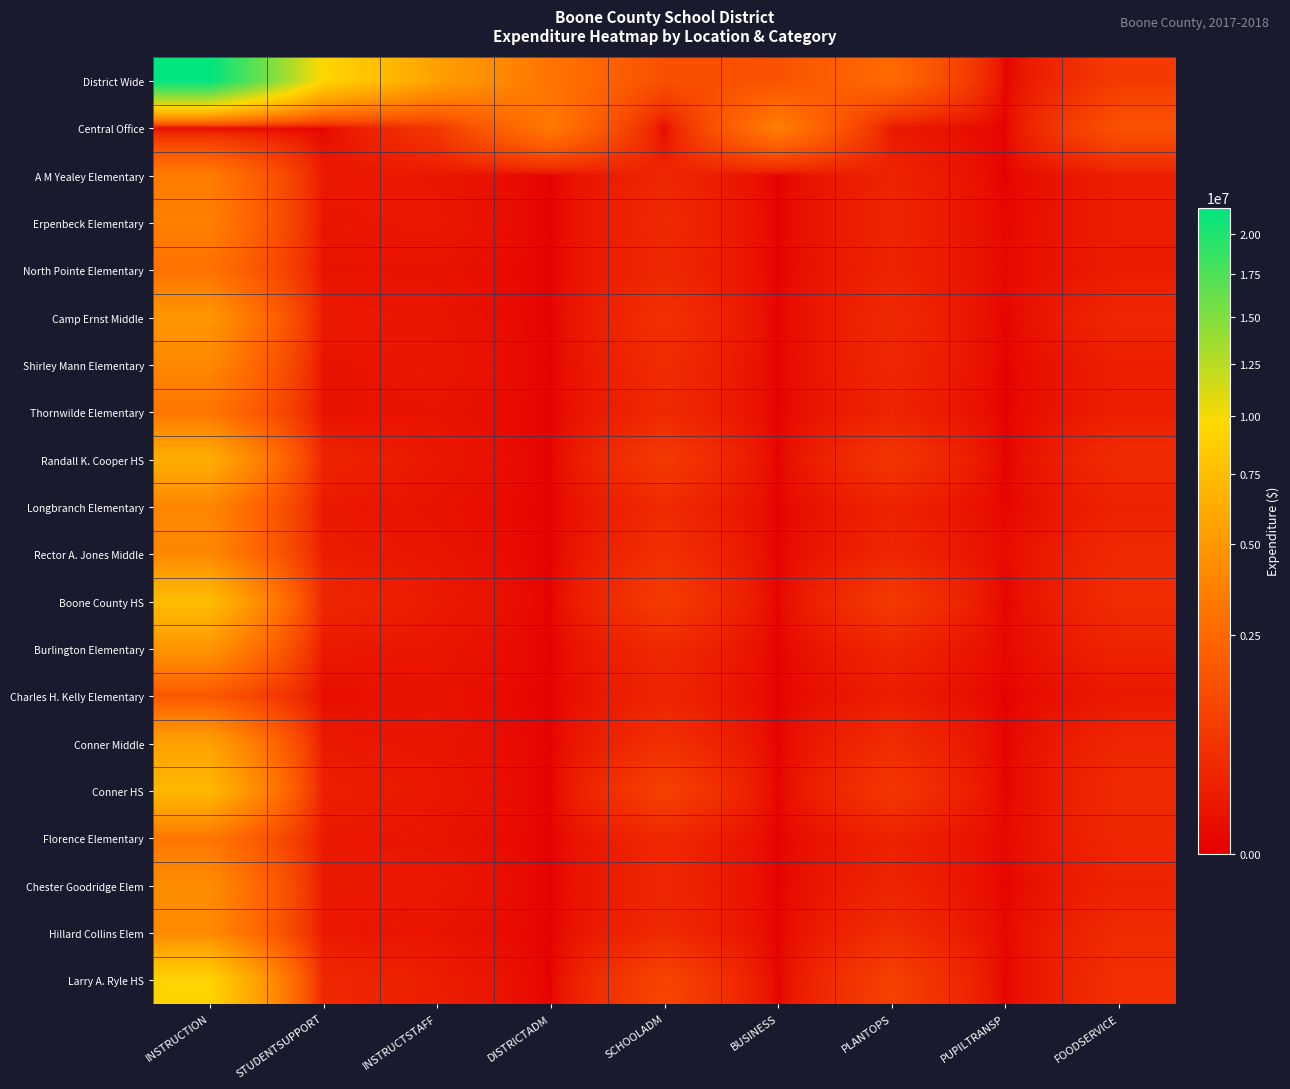

Reading right to left, transcribe all the data shown in this chart.

District Wide: FOODSERVICE=810507.5	PUPILTRANSP=0.0	PLANTOPS=2618812.4	BUSINESS=1586415.9	SCHOOLADM=1462970.7	DISTRICTADM=3047603.1	INSTRUCTSTAFF=5464385.7	STUDENTSUPPORT=9445873.0	INSTRUCTION=21762433.0
Central Office: FOODSERVICE=1549256.6	PUPILTRANSP=0.0	PLANTOPS=146455.1	BUSINESS=3560589.6	SCHOOLADM=0.0	DISTRICTADM=3318072.5	INSTRUCTSTAFF=722368.1	STUDENTSUPPORT=0.0	INSTRUCTION=0.0
A M Yealey Elementary: FOODSERVICE=213260.3	PUPILTRANSP=0.0	PLANTOPS=297868.6	BUSINESS=0.0	SCHOOLADM=364072.8	DISTRICTADM=0.0	INSTRUCTSTAFF=120872.9	STUDENTSUPPORT=150570.5	INSTRUCTION=3440210.4
Erpenbeck Elementary: FOODSERVICE=211477.0	PUPILTRANSP=10255.2	PLANTOPS=313439.4	BUSINESS=0.0	SCHOOLADM=407763.8	DISTRICTADM=0.0	INSTRUCTSTAFF=136835.5	STUDENTSUPPORT=112779.3	INSTRUCTION=3641798.5
North Pointe Elementary: FOODSERVICE=183529.9	PUPILTRANSP=21339.2	PLANTOPS=290928.0	BUSINESS=0.0	SCHOOLADM=381308.6	DISTRICTADM=0.0	INSTRUCTSTAFF=88791.6	STUDENTSUPPORT=89725.0	INSTRUCTION=2941848.9
Camp Ernst Middle: FOODSERVICE=353734.0	PUPILTRANSP=4615.5	PLANTOPS=395117.7	BUSINESS=0.0	SCHOOLADM=549496.6	DISTRICTADM=0.0	INSTRUCTSTAFF=104551.4	STUDENTSUPPORT=159456.5	INSTRUCTION=4901704.5
Shirley Mann Elementary: FOODSERVICE=216414.9	PUPILTRANSP=0.0	PLANTOPS=361131.0	BUSINESS=0.0	SCHOOLADM=461970.4	DISTRICTADM=0.0	INSTRUCTSTAFF=126512.1	STUDENTSUPPORT=80572.1	INSTRUCTION=4076025.3
Thornwilde Elementary: FOODSERVICE=218753.5	PUPILTRANSP=0.0	PLANTOPS=293048.7	BUSINESS=0.0	SCHOOLADM=396434.3	DISTRICTADM=0.0	INSTRUCTSTAFF=90504.7	STUDENTSUPPORT=71717.8	INSTRUCTION=3107614.2
Randall K. Cooper HS: FOODSERVICE=456238.4	PUPILTRANSP=0.0	PLANTOPS=687814.3	BUSINESS=0.0	SCHOOLADM=793893.9	DISTRICTADM=0.0	INSTRUCTSTAFF=129427.4	STUDENTSUPPORT=295291.1	INSTRUCTION=6408639.6
Longbranch Elementary: FOODSERVICE=261439.3	PUPILTRANSP=7076.2	PLANTOPS=280240.7	BUSINESS=0.0	SCHOOLADM=425174.9	DISTRICTADM=0.0	INSTRUCTSTAFF=81577.2	STUDENTSUPPORT=146082.0	INSTRUCTION=3920213.5
Rector A. Jones Middle: FOODSERVICE=416659.4	PUPILTRANSP=32371.9	PLANTOPS=339818.9	BUSINESS=0.0	SCHOOLADM=532078.9	DISTRICTADM=0.0	INSTRUCTSTAFF=106022.0	STUDENTSUPPORT=183914.0	INSTRUCTION=4066090.8
Boone County HS: FOODSERVICE=477340.8	PUPILTRANSP=0.0	PLANTOPS=806257.6	BUSINESS=0.0	SCHOOLADM=846228.7	DISTRICTADM=0.0	INSTRUCTSTAFF=160385.8	STUDENTSUPPORT=357558.7	INSTRUCTION=7428955.4
Burlington Elementary: FOODSERVICE=288235.1	PUPILTRANSP=16723.8	PLANTOPS=325756.0	BUSINESS=0.0	SCHOOLADM=407681.3	DISTRICTADM=0.0	INSTRUCTSTAFF=118487.8	STUDENTSUPPORT=141131.3	INSTRUCTION=4797947.3
Charles H. Kelly Elementary: FOODSERVICE=135482.9	PUPILTRANSP=0.0	PLANTOPS=190289.8	BUSINESS=0.0	SCHOOLADM=312553.3	DISTRICTADM=0.0	INSTRUCTSTAFF=84279.5	STUDENTSUPPORT=44063.2	INSTRUCTION=1766521.6
Conner Middle: FOODSERVICE=352554.0	PUPILTRANSP=4993.8	PLANTOPS=473474.8	BUSINESS=0.0	SCHOOLADM=539972.2	DISTRICTADM=0.0	INSTRUCTSTAFF=109708.0	STUDENTSUPPORT=143865.2	INSTRUCTION=5555158.9
Conner HS: FOODSERVICE=423030.3	PUPILTRANSP=0.0	PLANTOPS=715685.7	BUSINESS=0.0	SCHOOLADM=1008537.3	DISTRICTADM=0.0	INSTRUCTSTAFF=131747.7	STUDENTSUPPORT=222958.0	INSTRUCTION=7180251.0
Florence Elementary: FOODSERVICE=365033.0	PUPILTRANSP=19932.0	PLANTOPS=263958.5	BUSINESS=0.0	SCHOOLADM=378452.0	DISTRICTADM=0.0	INSTRUCTSTAFF=100549.9	STUDENTSUPPORT=142079.0	INSTRUCTION=3174342.5
Chester Goodridge Elem: FOODSERVICE=276787.8	PUPILTRANSP=4998.0	PLANTOPS=312700.4	BUSINESS=0.0	SCHOOLADM=350223.2	DISTRICTADM=0.0	INSTRUCTSTAFF=137282.8	STUDENTSUPPORT=151637.3	INSTRUCTION=4284497.9
Hillard Collins Elem: FOODSERVICE=437404.5	PUPILTRANSP=16593.4	PLANTOPS=478461.1	BUSINESS=0.0	SCHOOLADM=408787.3	DISTRICTADM=0.0	INSTRUCTSTAFF=95531.5	STUDENTSUPPORT=131414.3	INSTRUCTION=4174884.2
Larry A. Ryle HS: FOODSERVICE=542967.1	PUPILTRANSP=1313.2	PLANTOPS=995820.0	BUSINESS=0.0	SCHOOLADM=1114947.7	DISTRICTADM=0.0	INSTRUCTSTAFF=207216.6	STUDENTSUPPORT=381687.7	INSTRUCTION=9262097.4